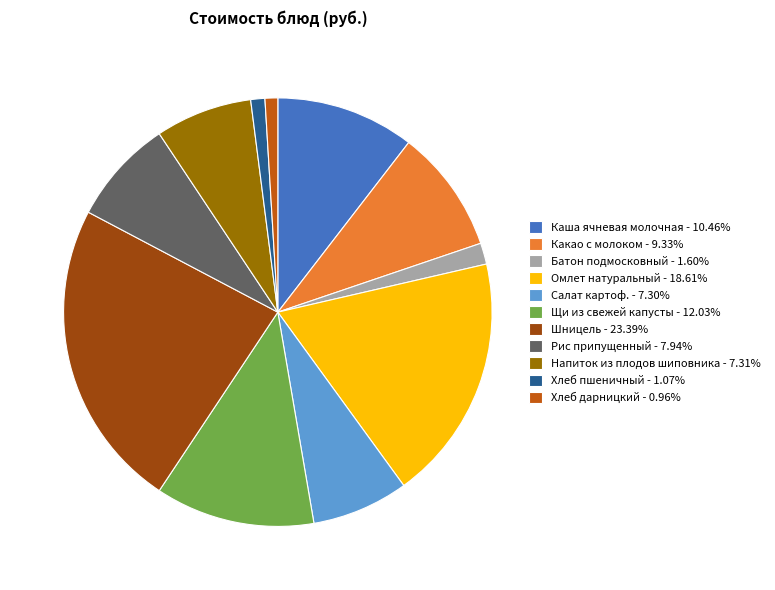

Does Омлет натуральный - 18.61% account for over 50% of the chart?

No